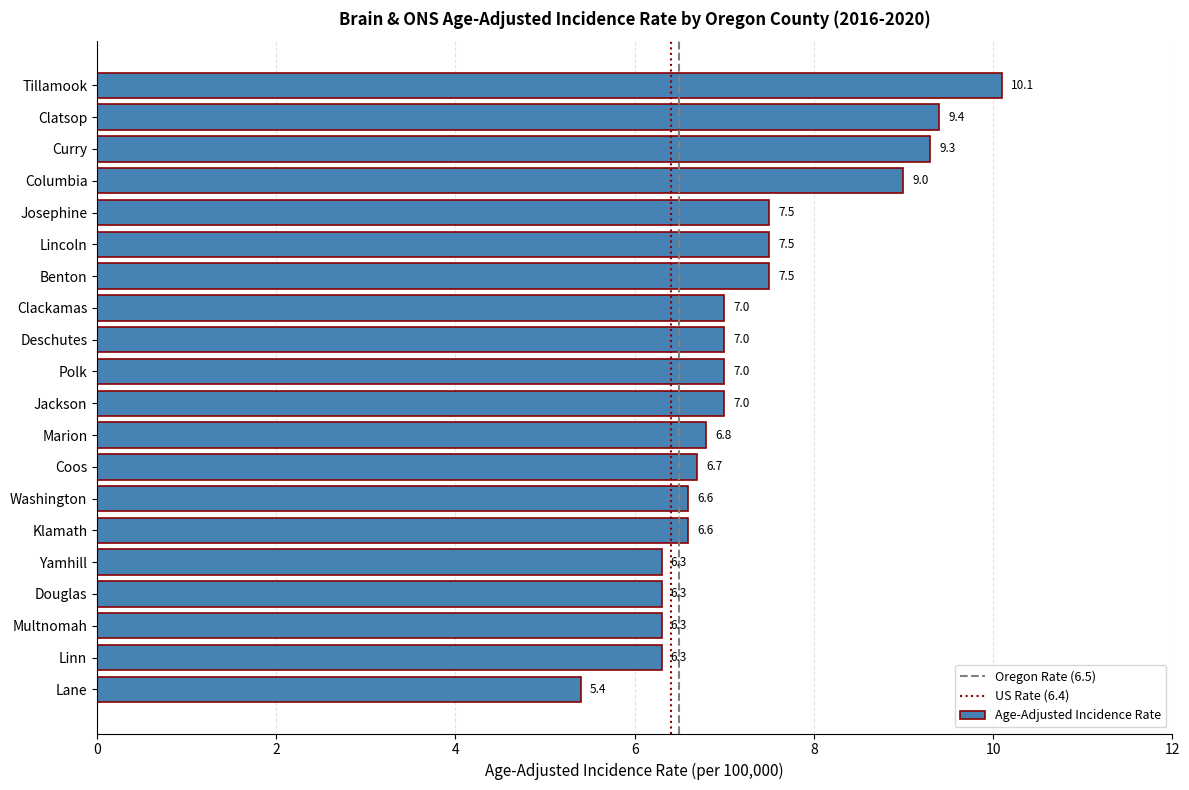

How many bars are there in total?

20